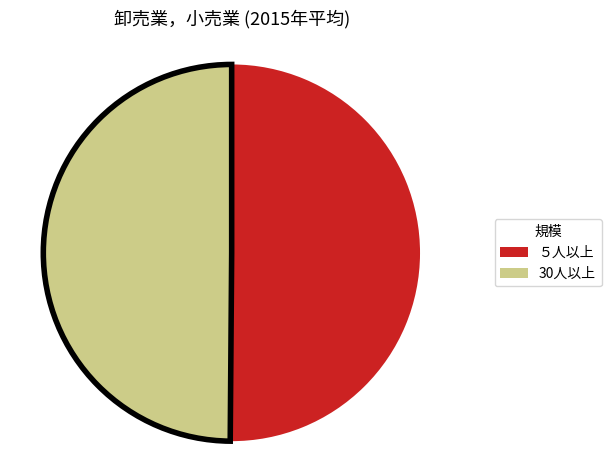

The ５人以上 slice represents 50% of the pie. True or false?

True